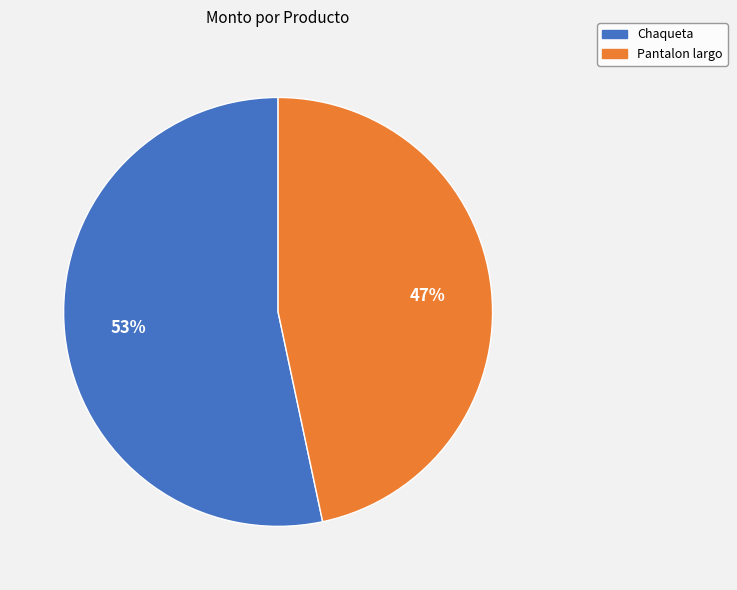

Which category has the smallest portion of the pie?

Pantalon largo